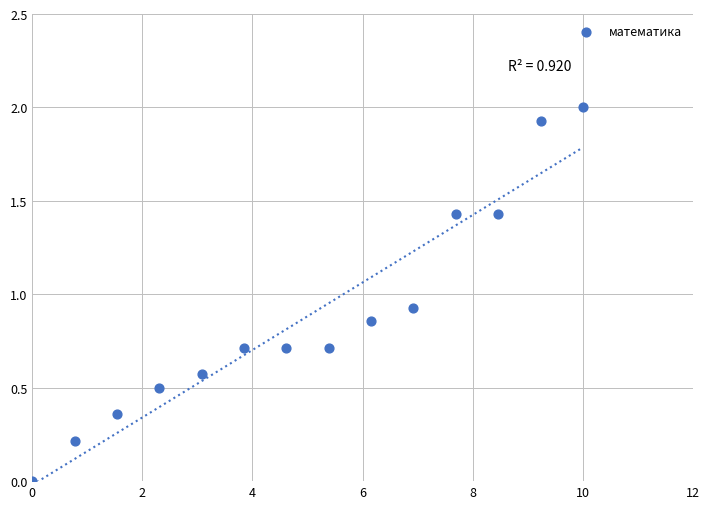

What is the range of Y values (max minus min)?

2.0